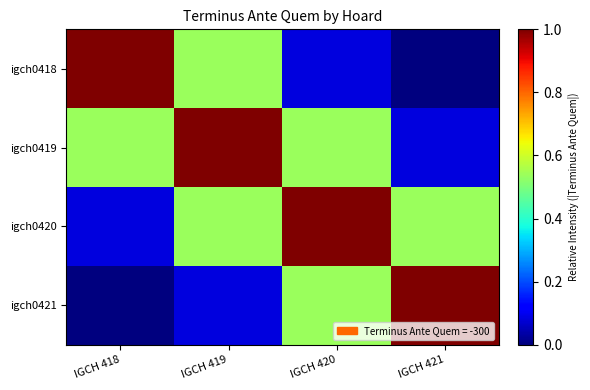

At how many categories does at least one series exceed 0?

4